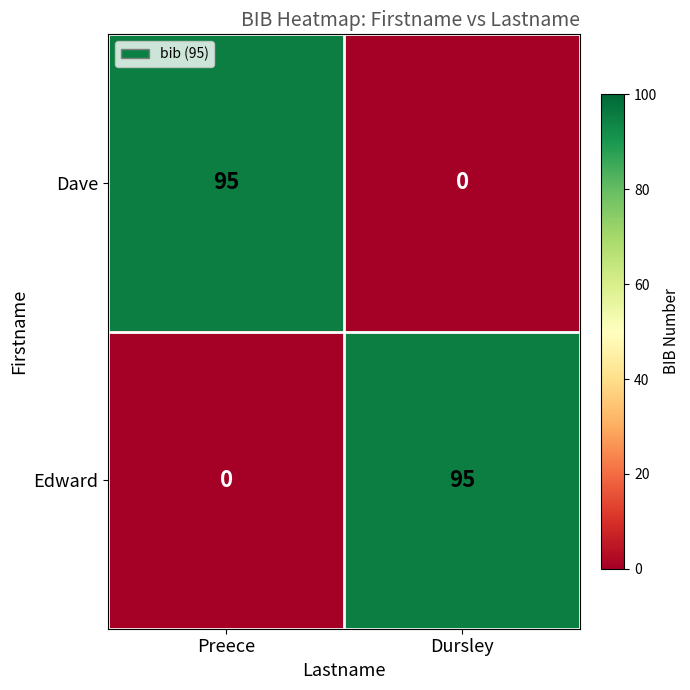

Rank the series at Preece from lowest to highest value.

Edward, Dave